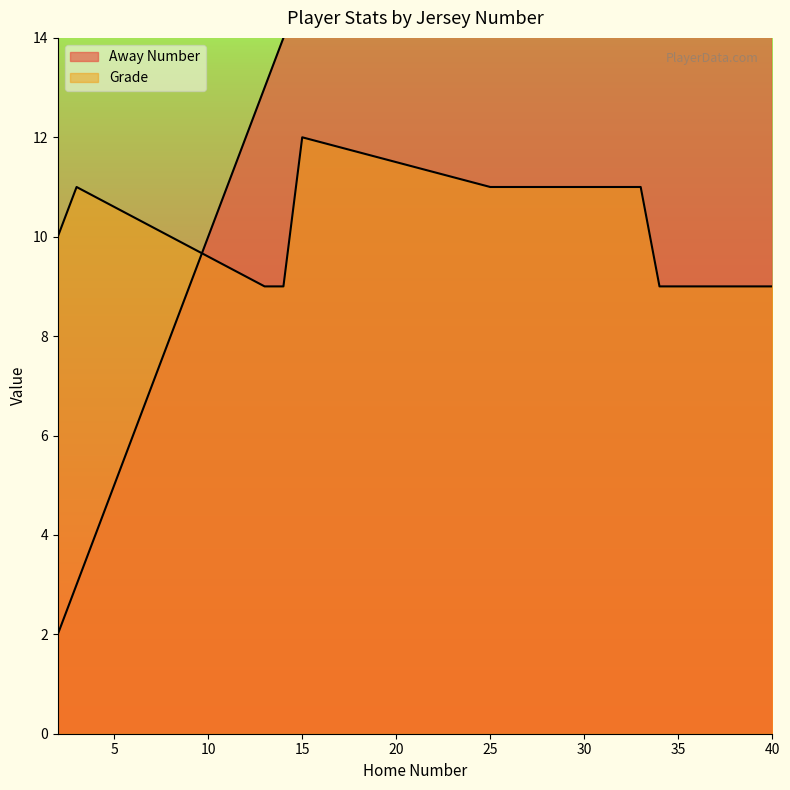

True or false: Grade and Away Number cross at least once.

True